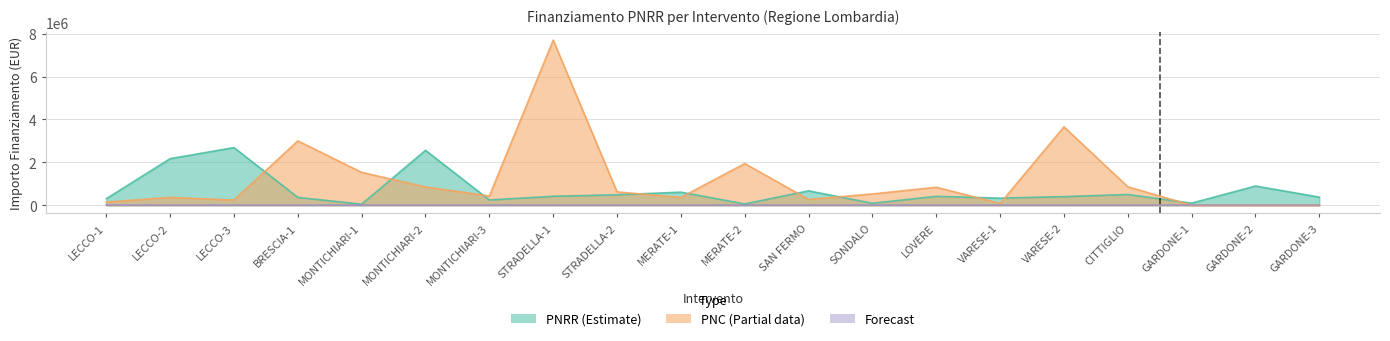

Between BRESCIA-1 and MERATE-1, which series saw the biggest shift?

PNC